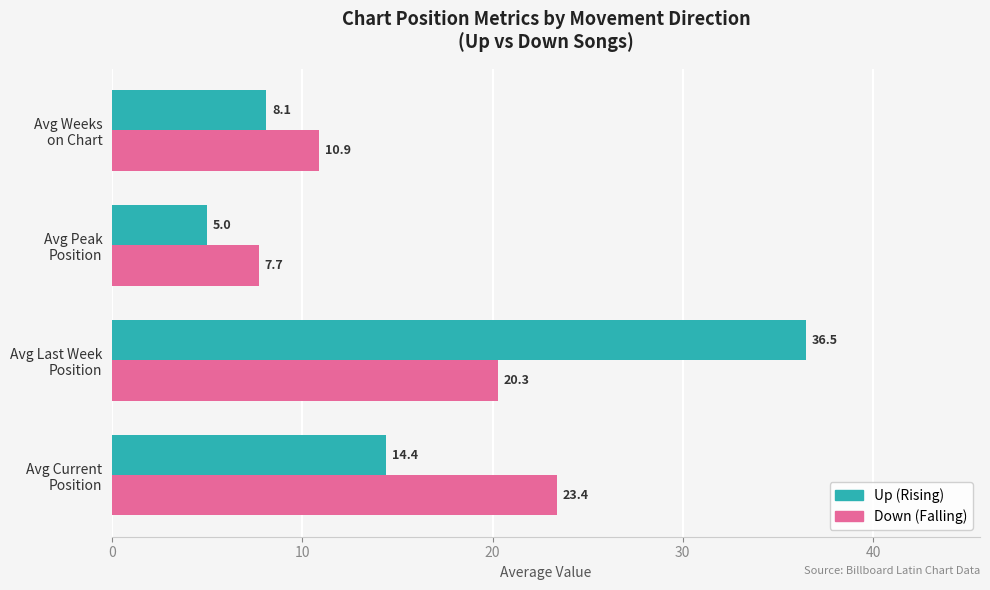

What is the difference between the second highest and second lowest values in the Up (Rising) series?

6.3